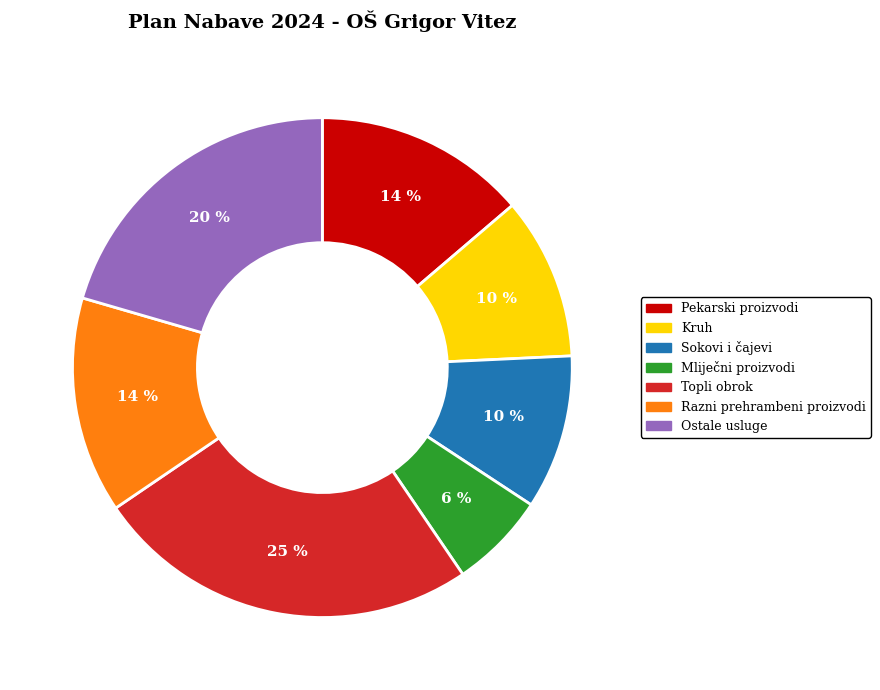

To the nearest percent, what percentage of the pie is Sokovi i čajevi?

10%